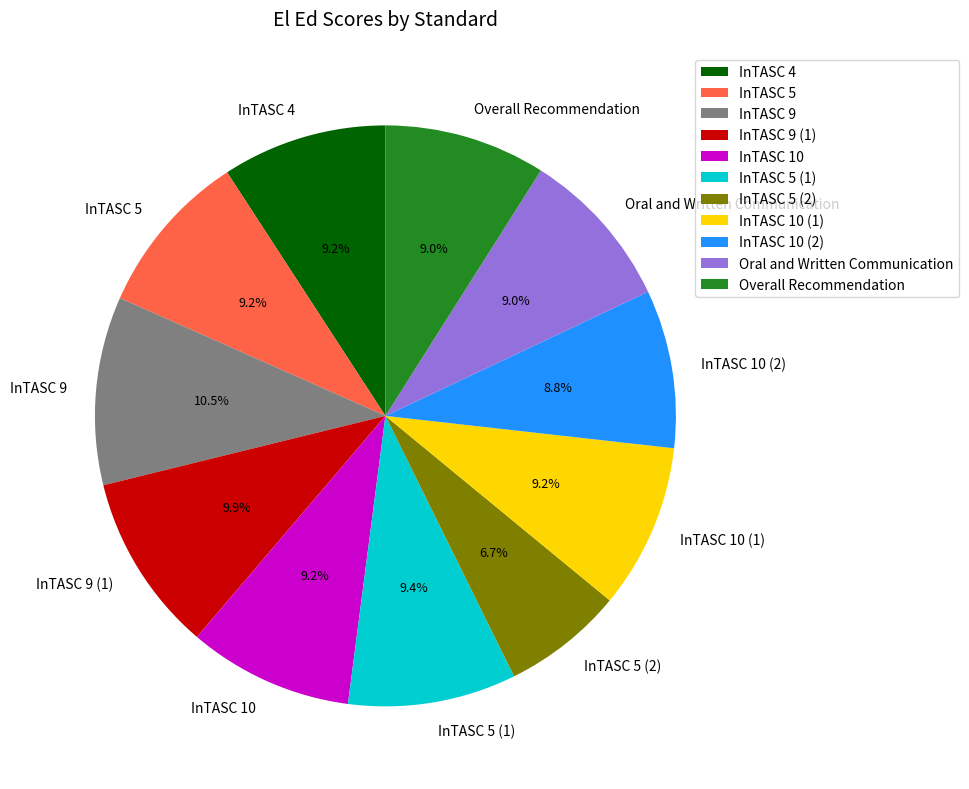

Is the sum of Oral and Written Communication and InTASC 9 (1) greater than half?

No